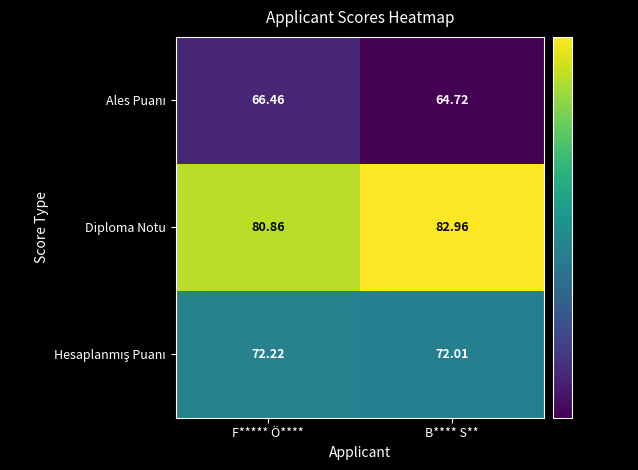

Which category has the highest value across all series?

B**** S**